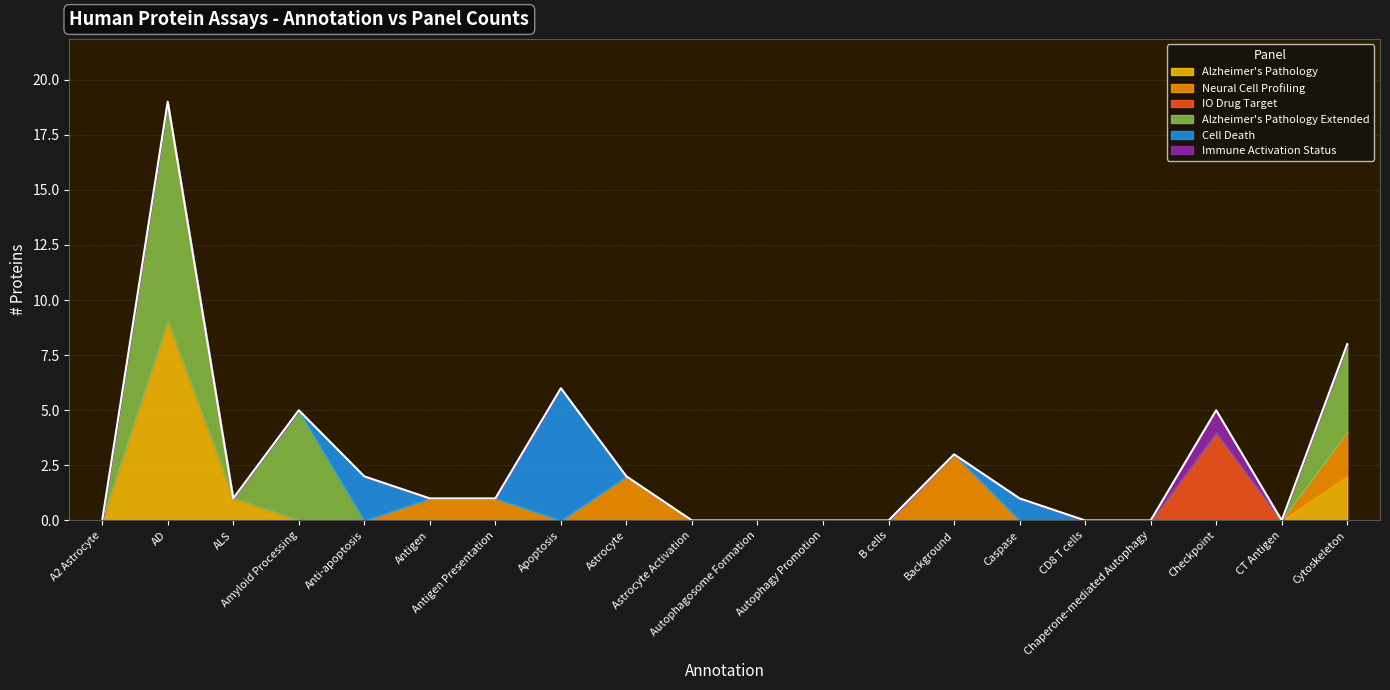

What is the label of the 2nd point from the left?

AD